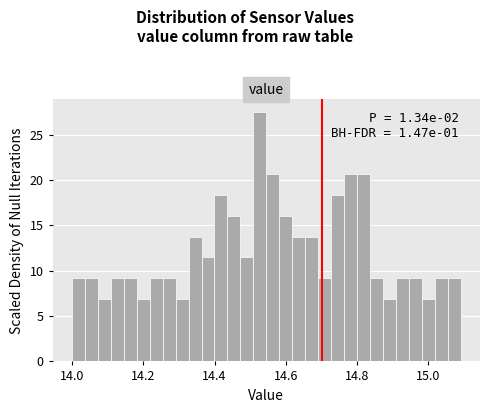

Read against the x-axis, roughly where is the centre of the tallest bar?

14.52